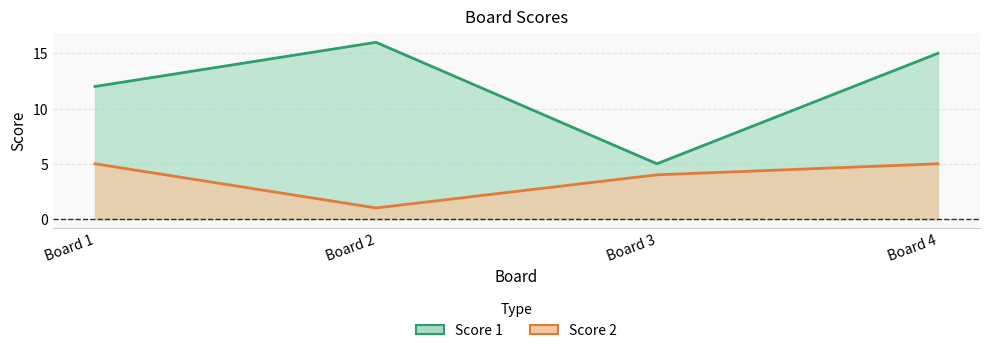

At which label is Score 1 closest to 10?

Board 1